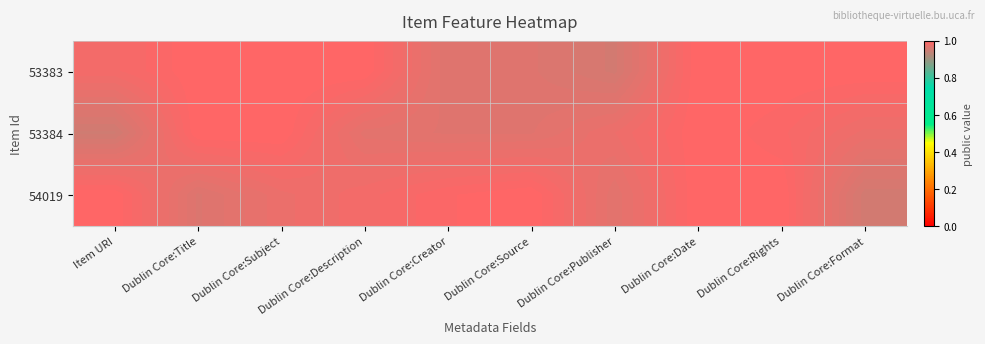

Between Dublin Core:Publisher and Dublin Core:Description, which is larger?

Dublin Core:Description